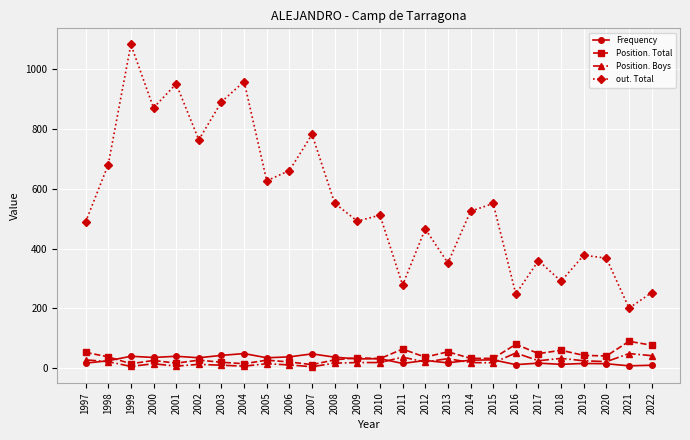

At which category is the sum across all series the highest?

1999